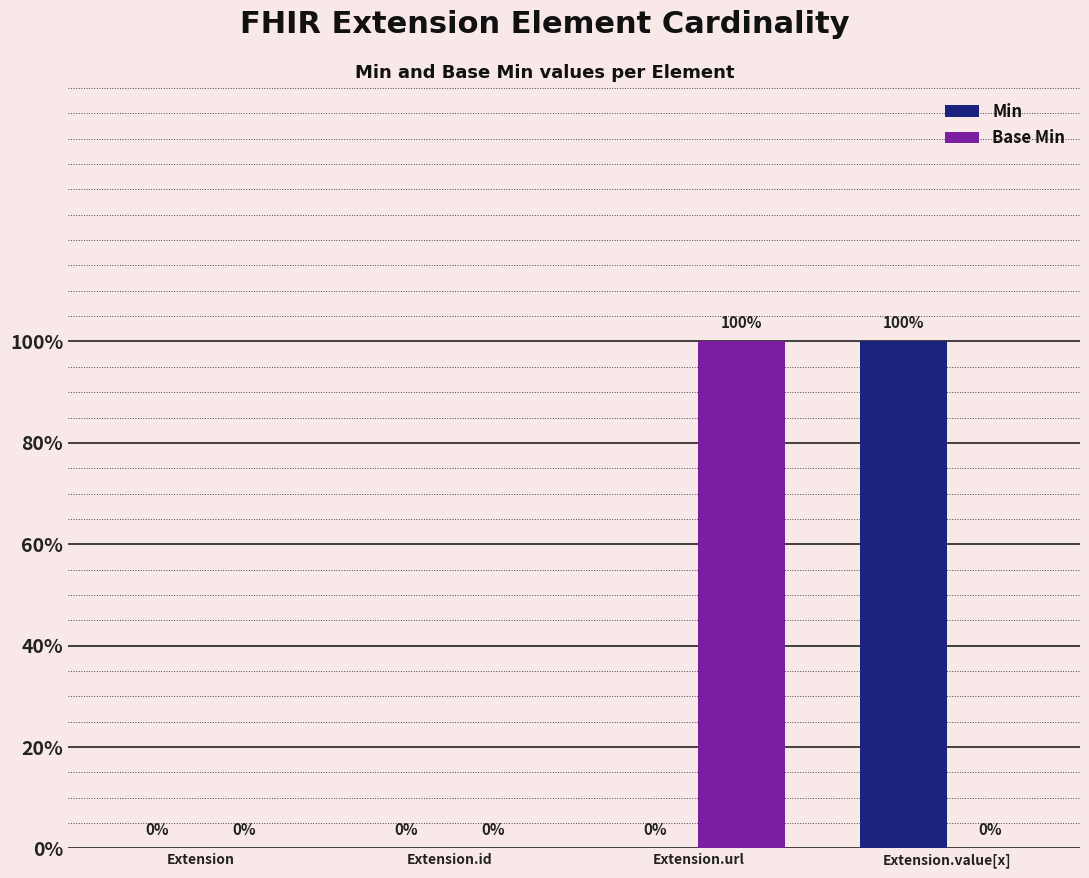

Reading left to right, list all the values displayed in this chart.

Min: 0	0	0	1
Base Min: 0	0	1	0